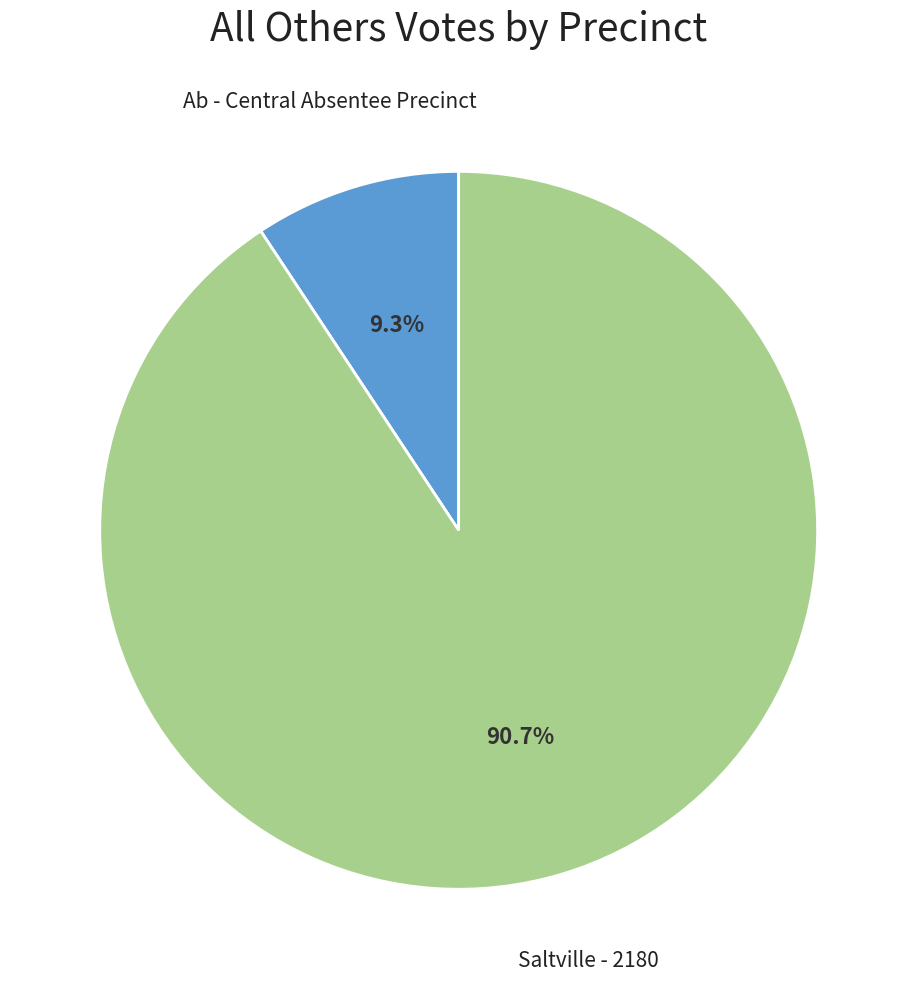

Is there a majority slice in this chart?

Yes